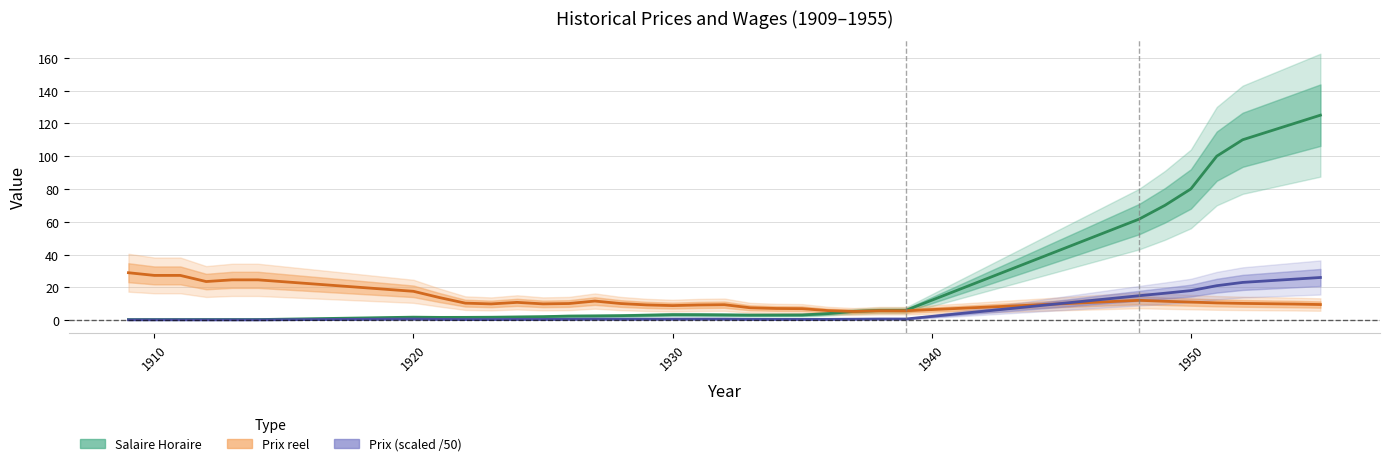

In Salaire Horaire, how many points are higher than both neighbors (excluding endpoints)?

2